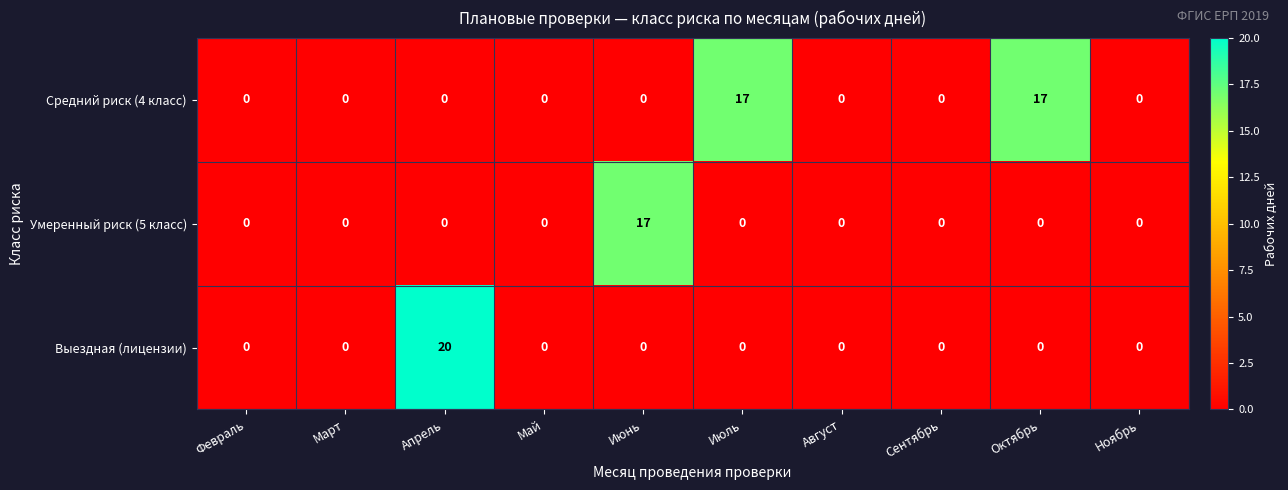

Reading left to right, transcribe all the data shown in this chart.

Средний риск (4 класс): Февраль=0	Март=0	Апрель=0	Май=0	Июнь=0	Июль=17	Август=0	Сентябрь=0	Октябрь=17	Ноябрь=0
Умеренный риск (5 класс): Февраль=0	Март=0	Апрель=0	Май=0	Июнь=17	Июль=0	Август=0	Сентябрь=0	Октябрь=0	Ноябрь=0
Выездная (лицензии): Февраль=0	Март=0	Апрель=20	Май=0	Июнь=0	Июль=0	Август=0	Сентябрь=0	Октябрь=0	Ноябрь=0